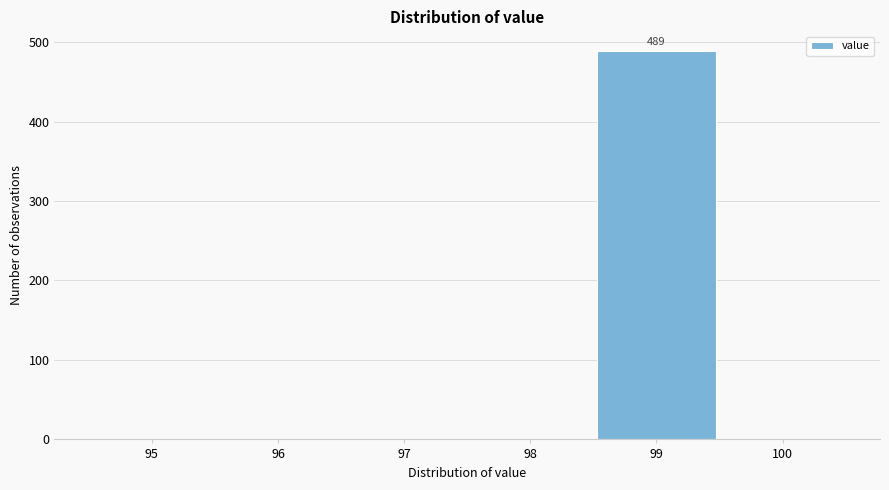

Reading right to left, transcribe all the data shown in this chart.

100=0	99=489	98=0	97=0	96=0	95=0